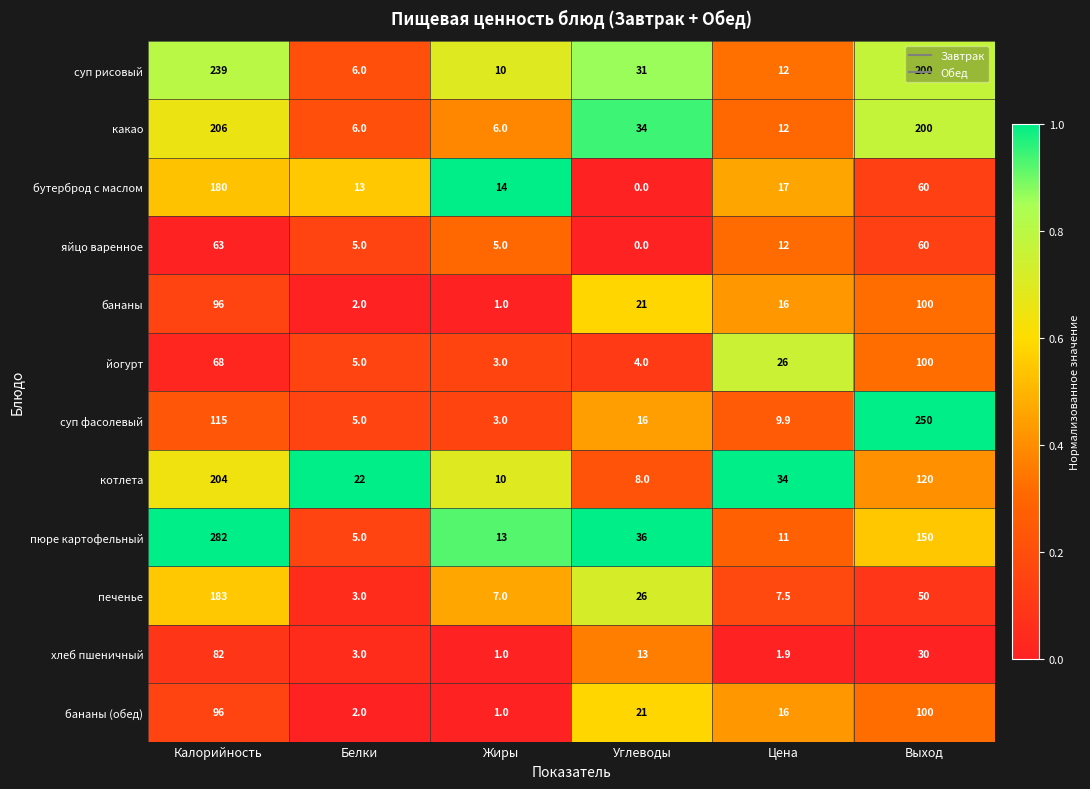

What is the maximum value shown in the chart?

282.0